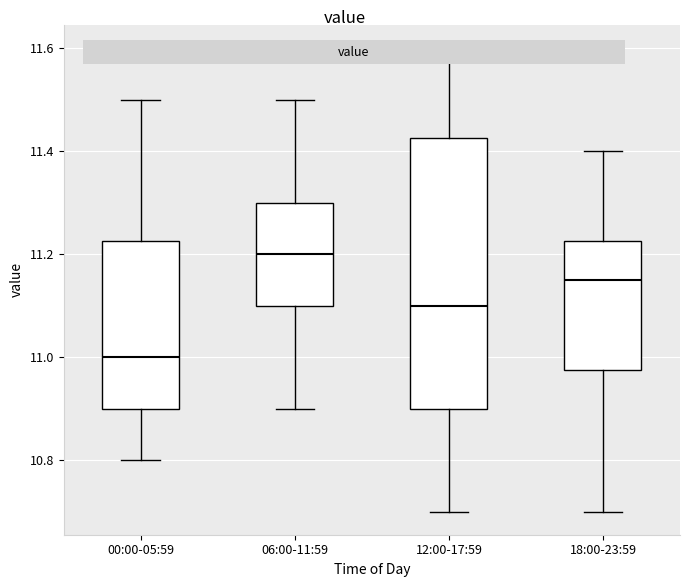

Reading left to right, read every box against the y-axis: the position of its median line, the range the box covers, and the ends of its whiskers. The values are not printed on the chart, so give them approximately, as read against the axis.

00:00-05:59: median 11.00, box 10.90 to 11.22, whiskers 10.80 to 11.50
06:00-11:59: median 11.20, box 11.10 to 11.30, whiskers 10.90 to 11.50
12:00-17:59: median 11.10, box 10.90 to 11.42, whiskers 10.70 to 11.60
18:00-23:59: median 11.16, box 10.98 to 11.22, whiskers 10.70 to 11.40